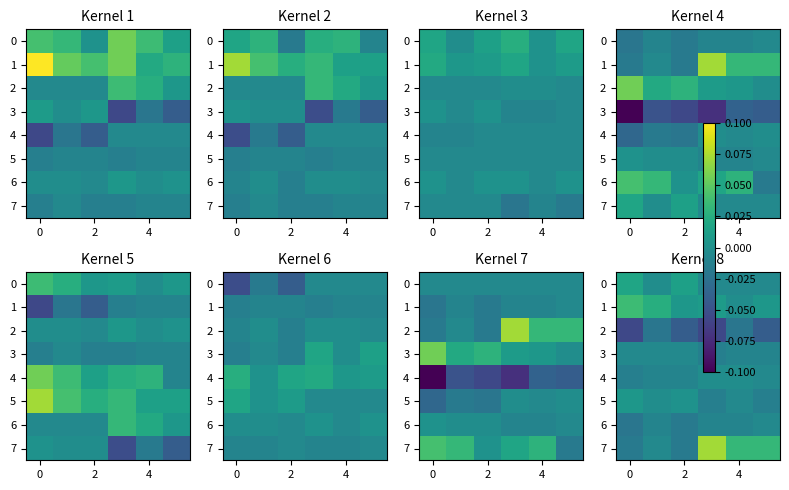

How many data points does each series have?

6